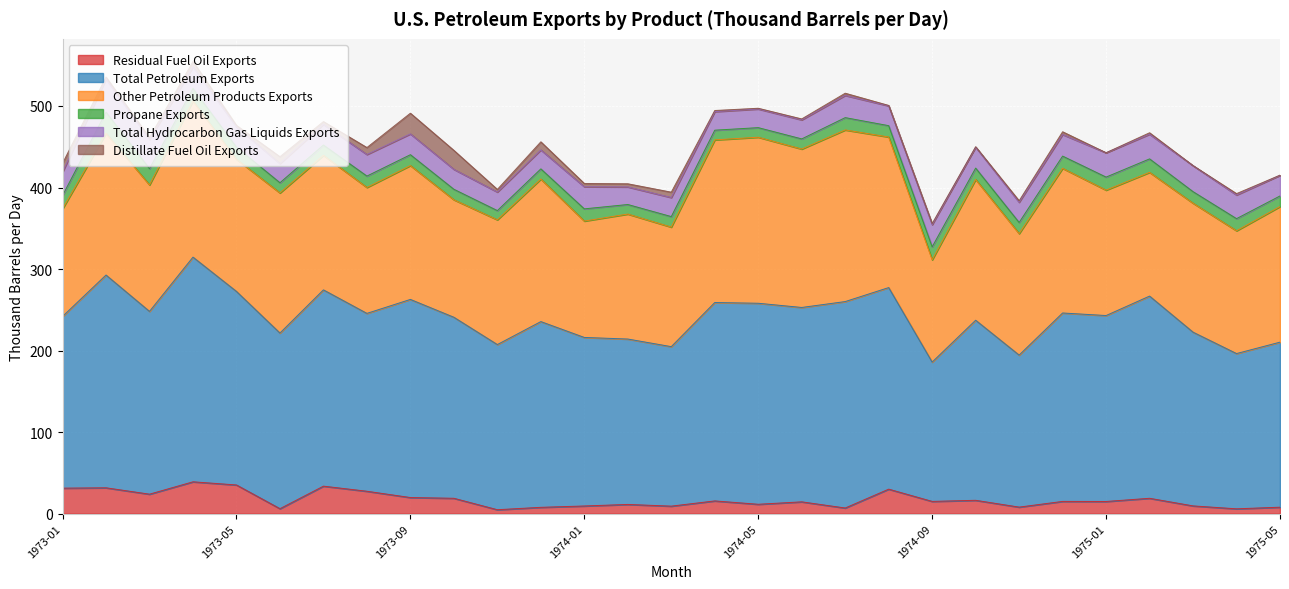

Does the chart display data point markers on the line(s)?

No